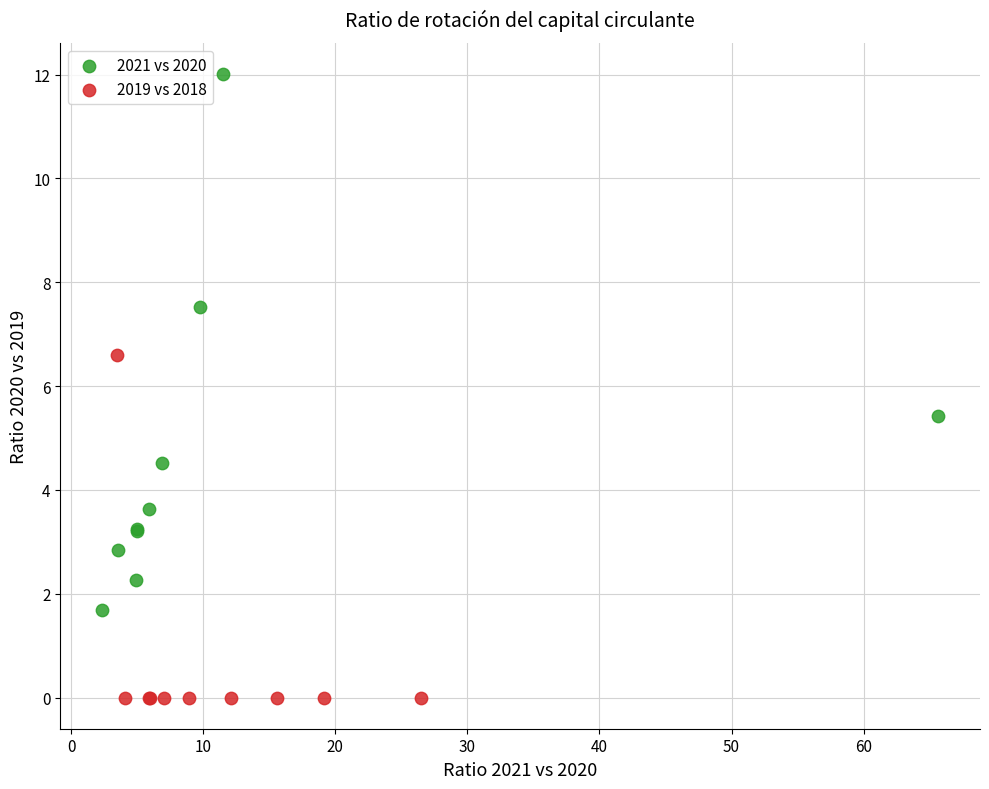

Which series reaches the minimum Y coordinate?

2019 vs 2018